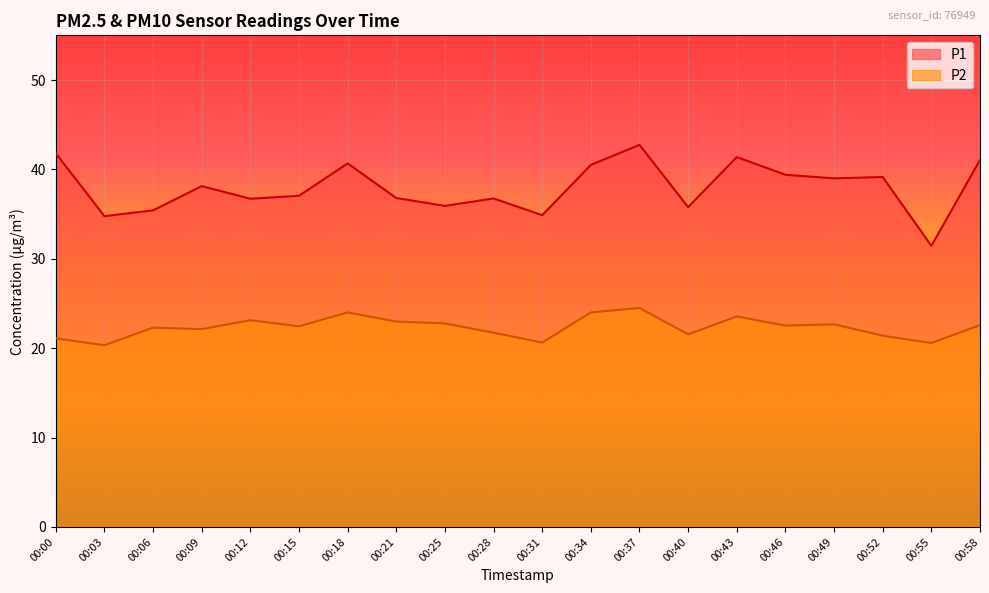

How many lines are shown in the chart?

2